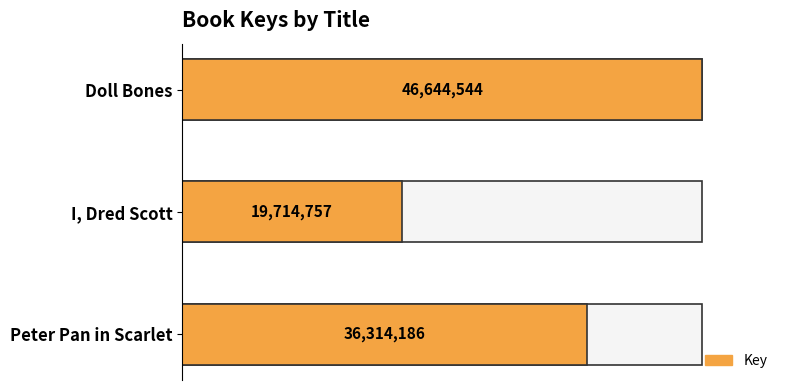

The value at Peter Pan in Scarlet is 8118223. True or false?

False